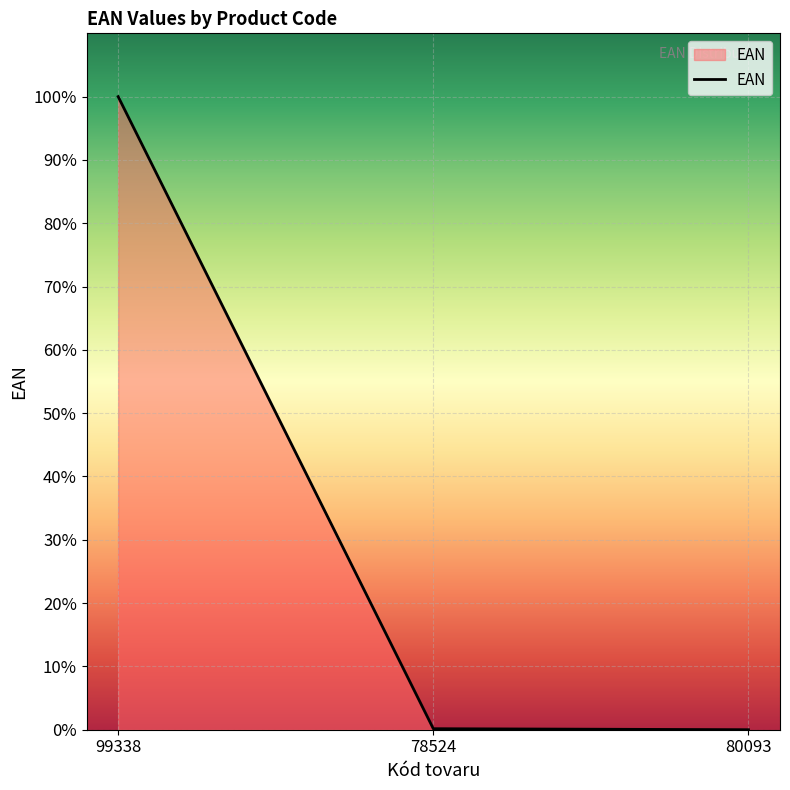

Which label corresponds to the largest value in the chart?

99338